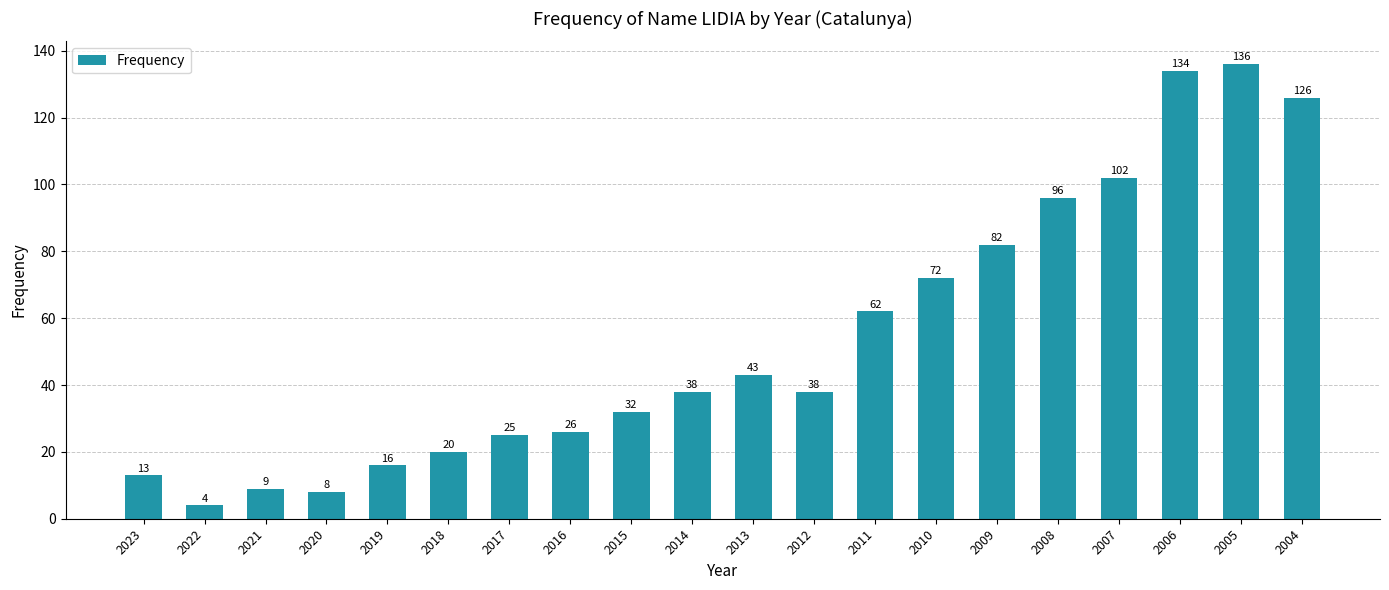

True or false: the data shows 8 at 2020.

True